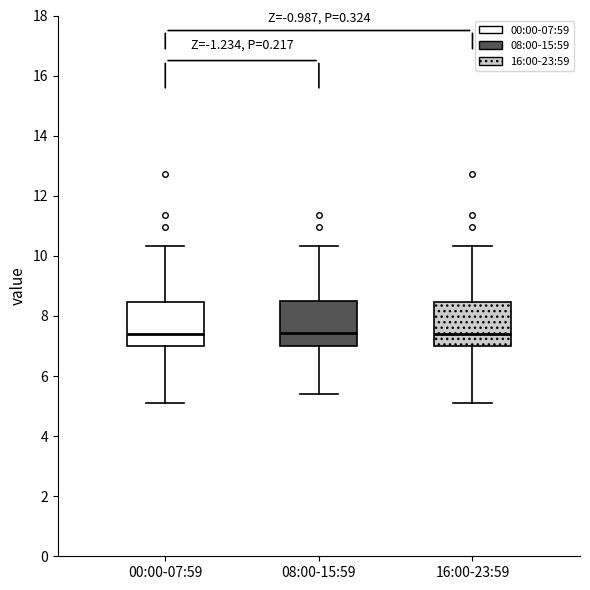

Where is the upper edge of the box for 08:00-15:59 on the y-axis? The values are not printed on the chart, so give them approximately, as read against the axis.

8.6